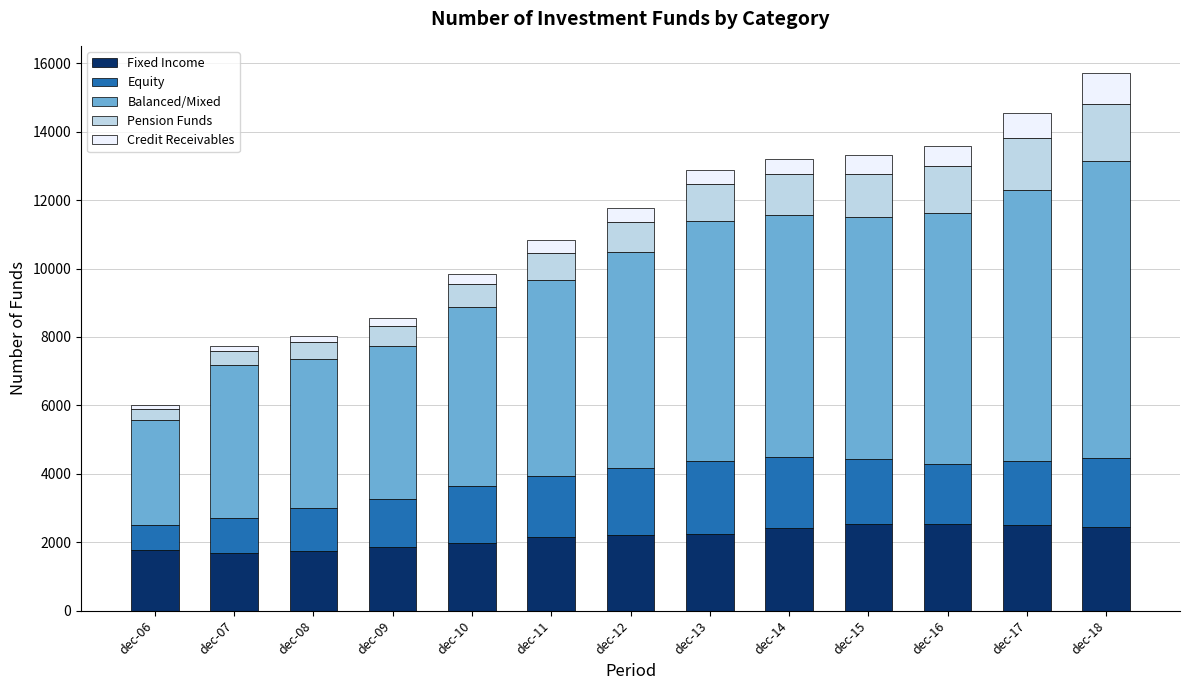

What is the sum of all Fixed Income values?

28099